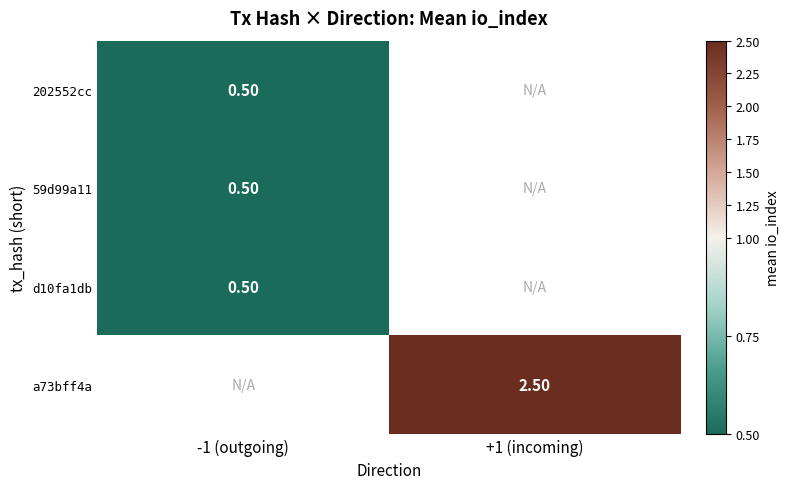

Between +1 (incoming) and -1 (outgoing), which is larger?

-1 (outgoing)